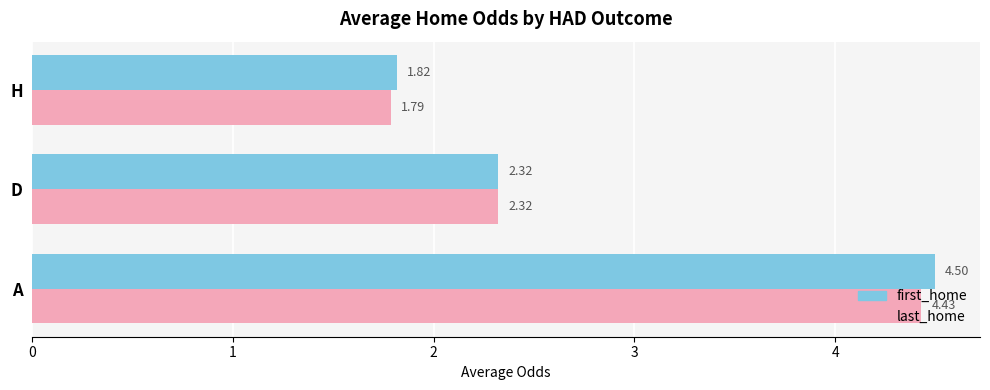

What is the total value across all series at A?

8.9